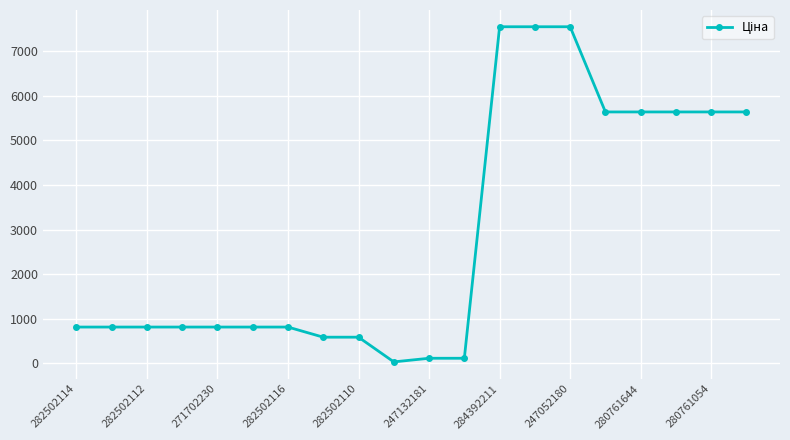

What is the greatest value displayed?

7545.9